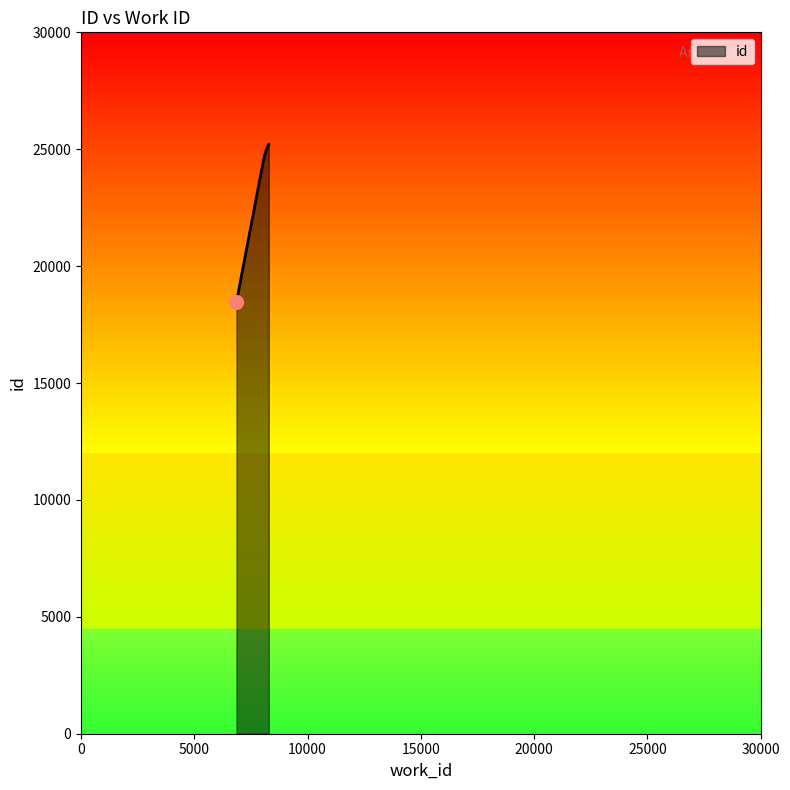

What is the smallest value displayed?

18465